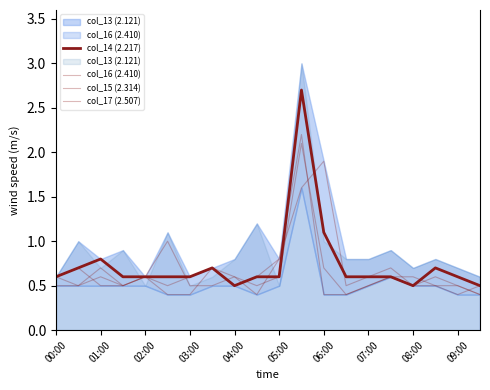

What is the difference between the second highest and minimum values in the col_14 (2.217) series?

0.6